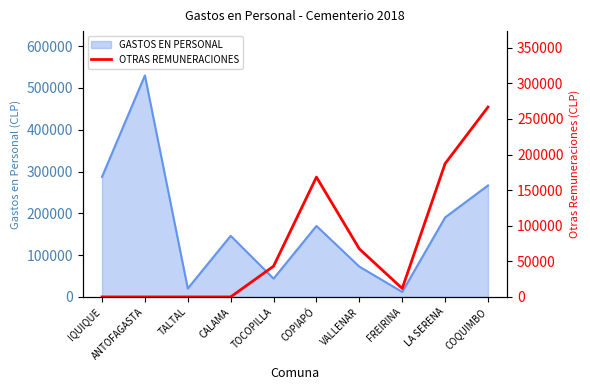

At which label does the data first exceed 43180?

COPIAPÓ